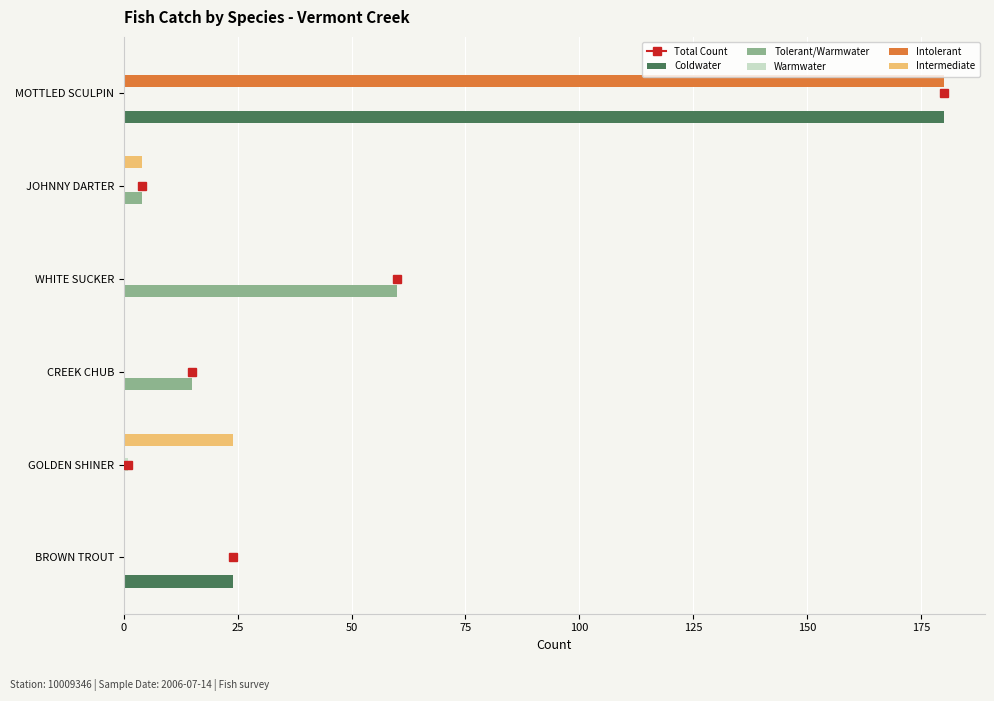

At which category is the sum across all series the highest?

MOTTLED SCULPIN